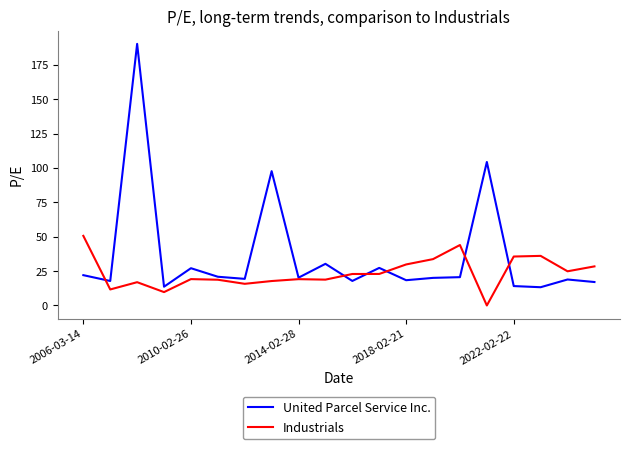

Which series has the largest total across all categories?

United Parcel Service Inc.